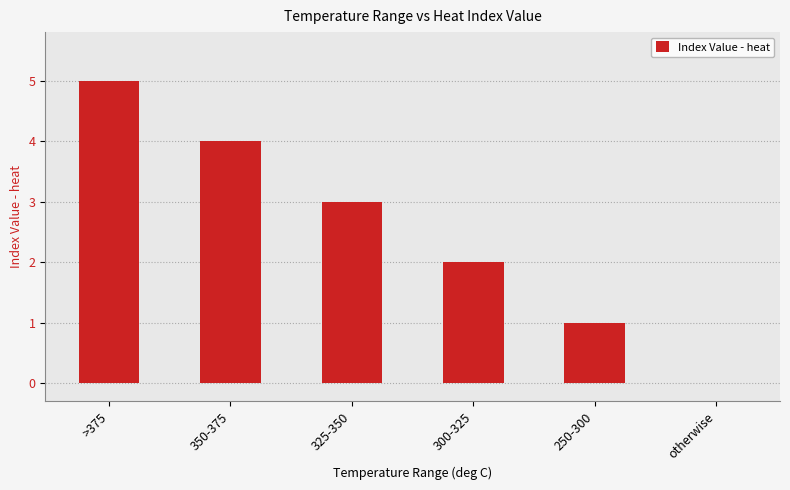

True or false: the data shows 1 at 325-350.

False